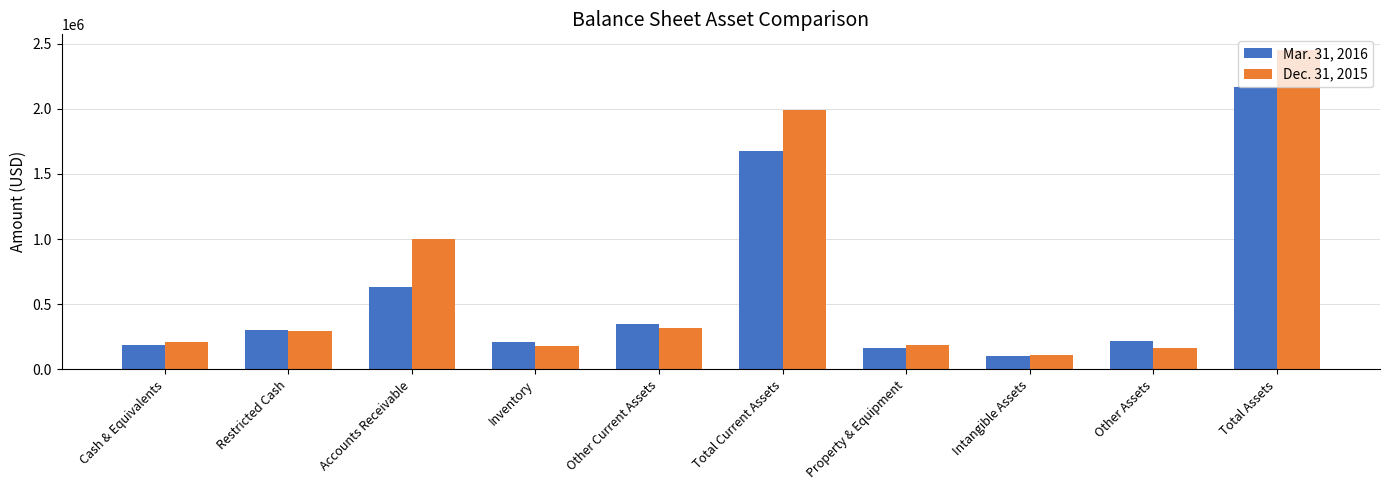

What position from the left is Total Current Assets?

6